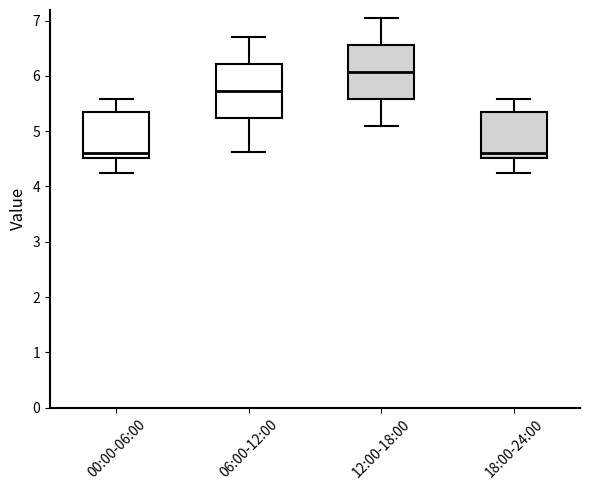

Reading left to right, transcribe this box plot: for each box, give where its median line is, the range the box spans, and where its two whiskers end, as read against the y-axis. The values are not printed on the chart, so give them approximately, as read against the axis.

00:00-06:00: median 4.6, box 4.5 to 5.3, whiskers 4.2 to 5.6
06:00-12:00: median 5.7, box 5.2 to 6.2, whiskers 4.6 to 6.7
12:00-18:00: median 6.1, box 5.6 to 6.6, whiskers 5.1 to 7.1
18:00-24:00: median 4.6, box 4.5 to 5.3, whiskers 4.2 to 5.6